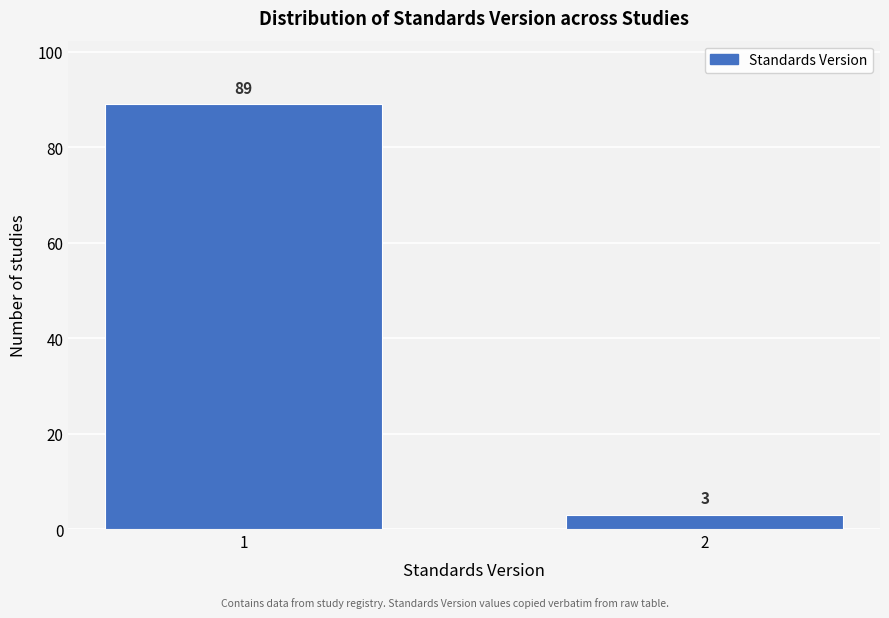

Reading right to left, extract all data points from this chart.

3	89